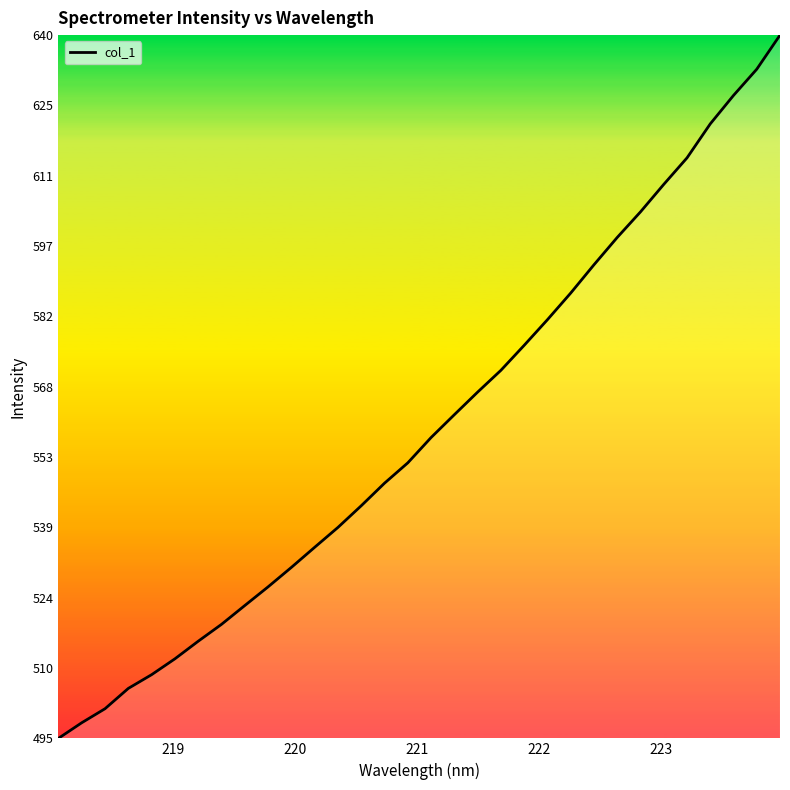

What is the greatest value displayed?

639.9